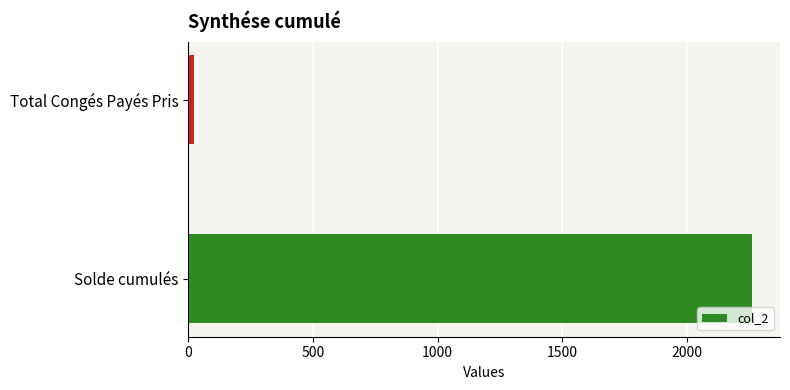

The value at Solde cumulés is 3311.1. True or false?

False